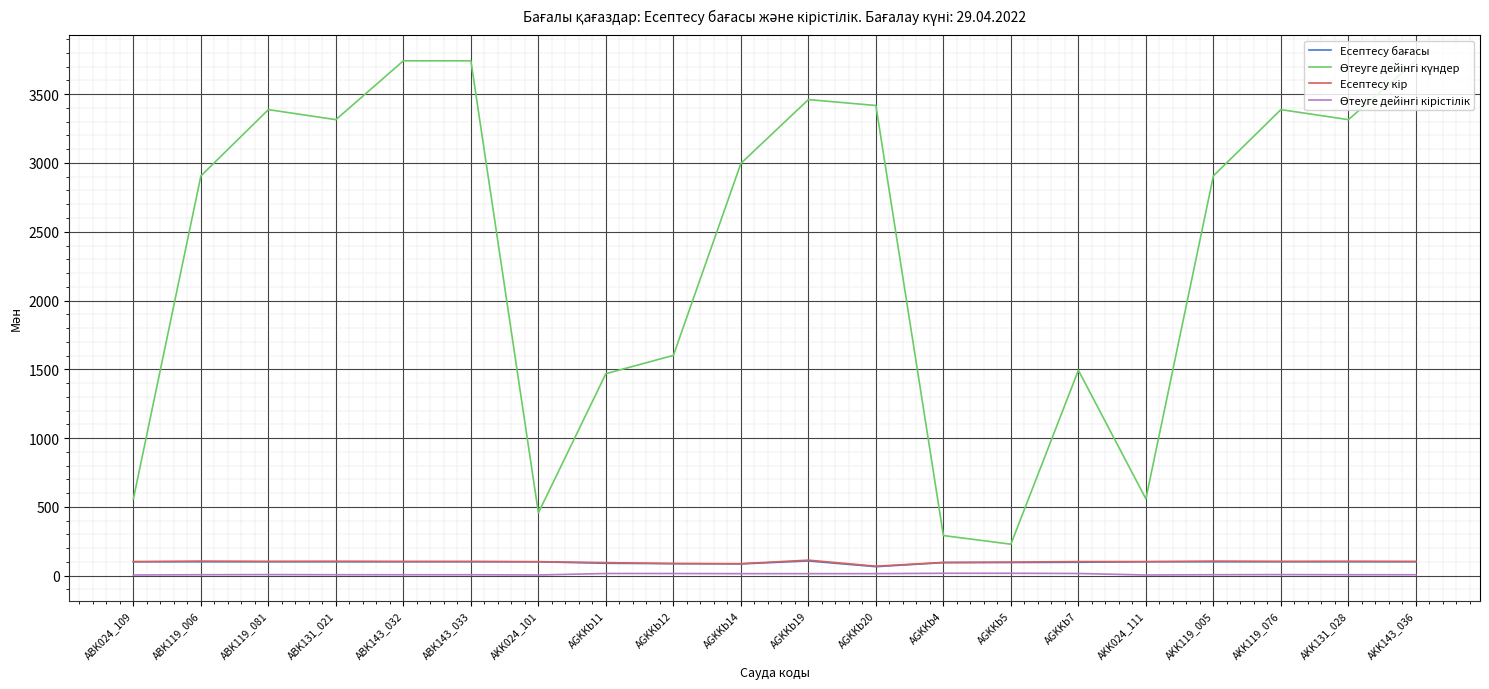

What is the maximum value shown in the chart?

3743.0